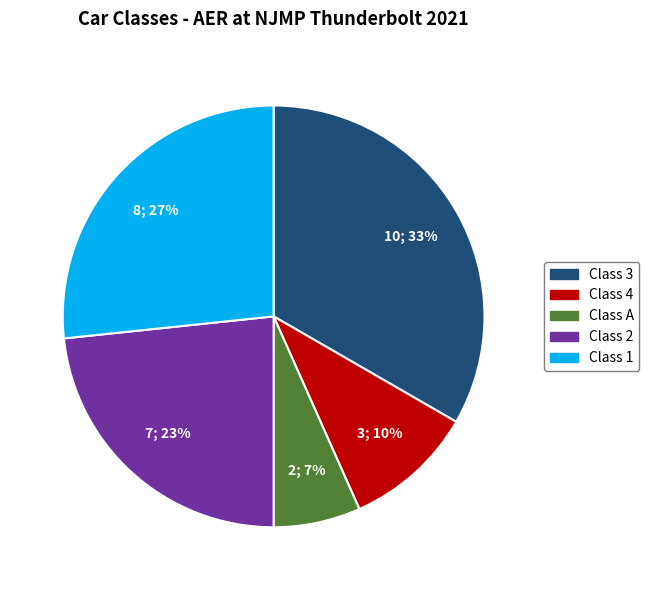

Does any single category account for the majority?

No